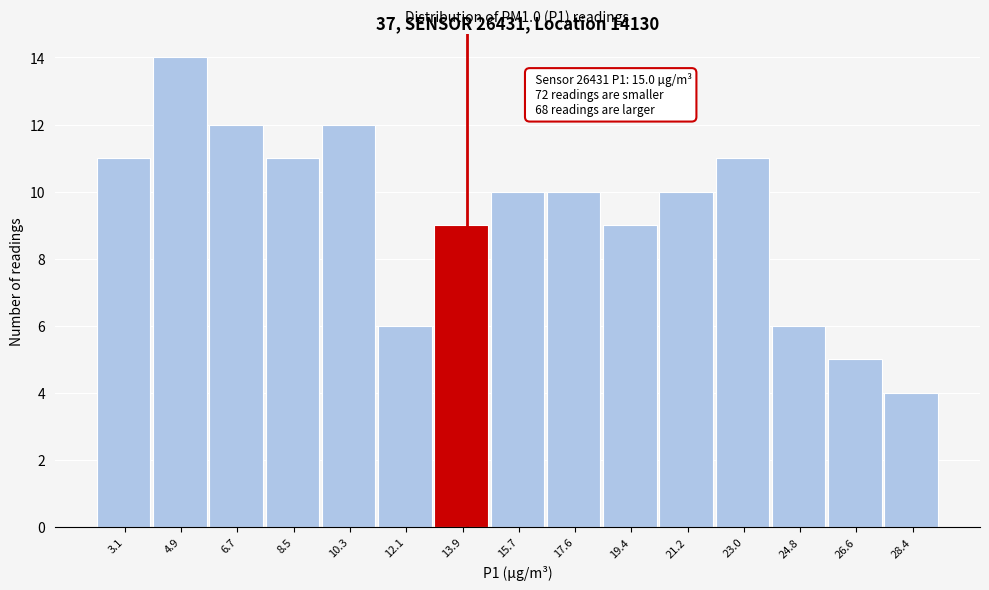

Reading left to right, transcribe all the data shown in this chart.

11	14	12	11	12	6	9	10	10	9	10	11	6	5	4